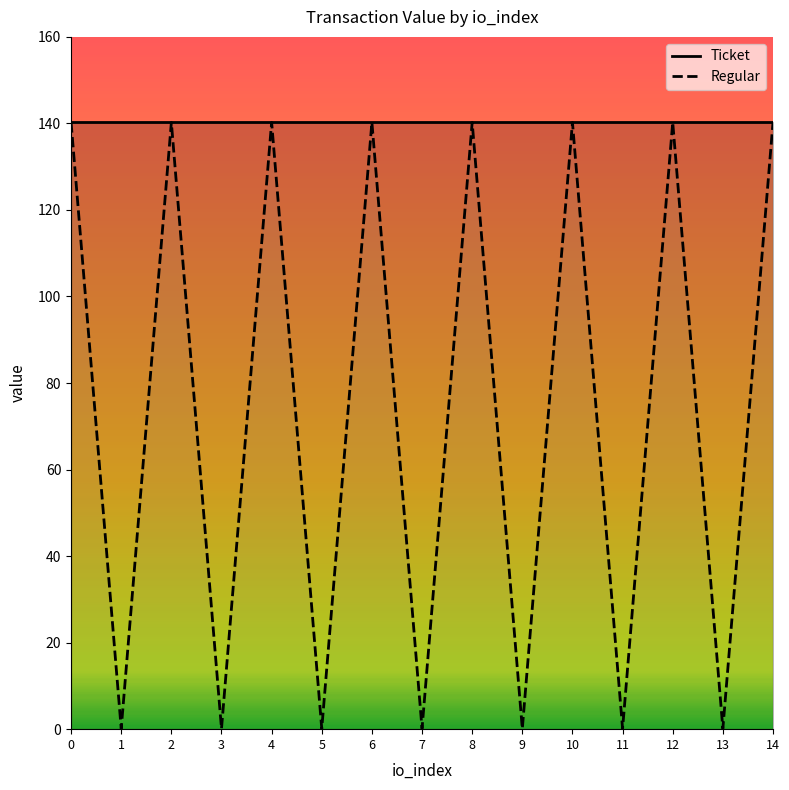

What is the minimum value shown in the chart?

0.1